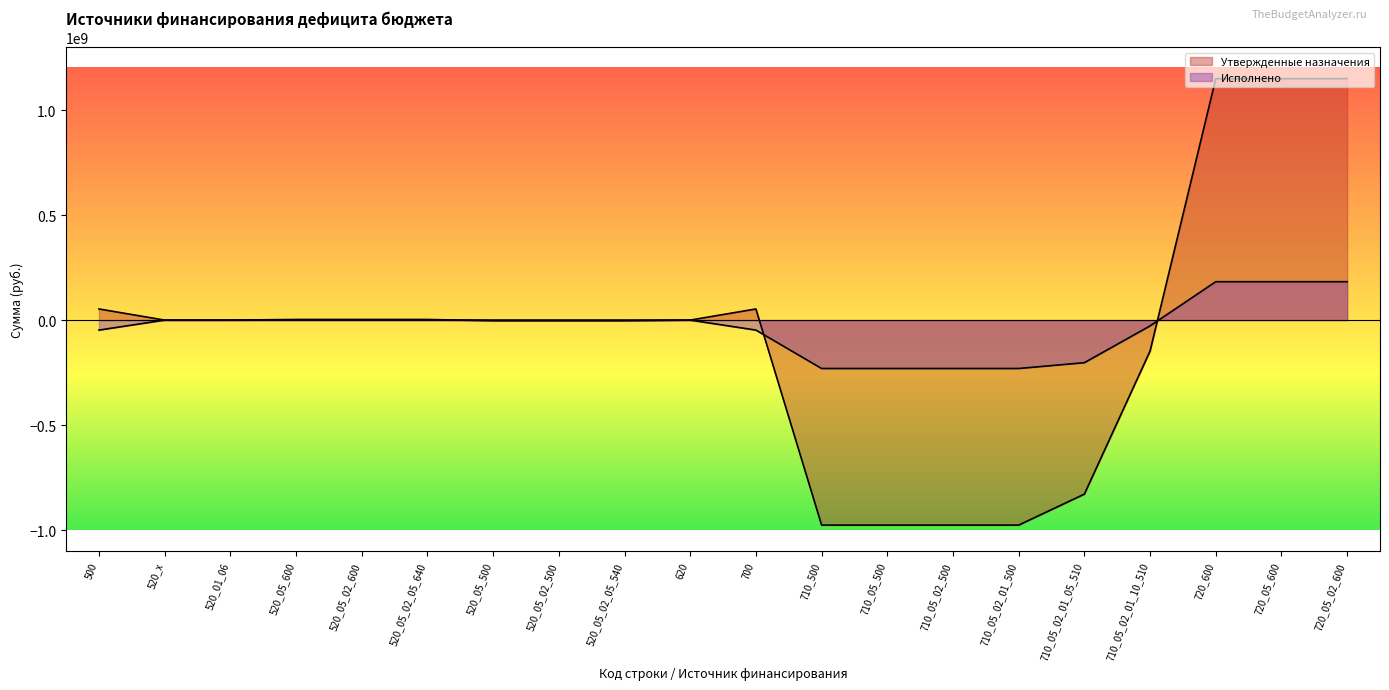

At how many categories does at least one series exceed 217799042?

3